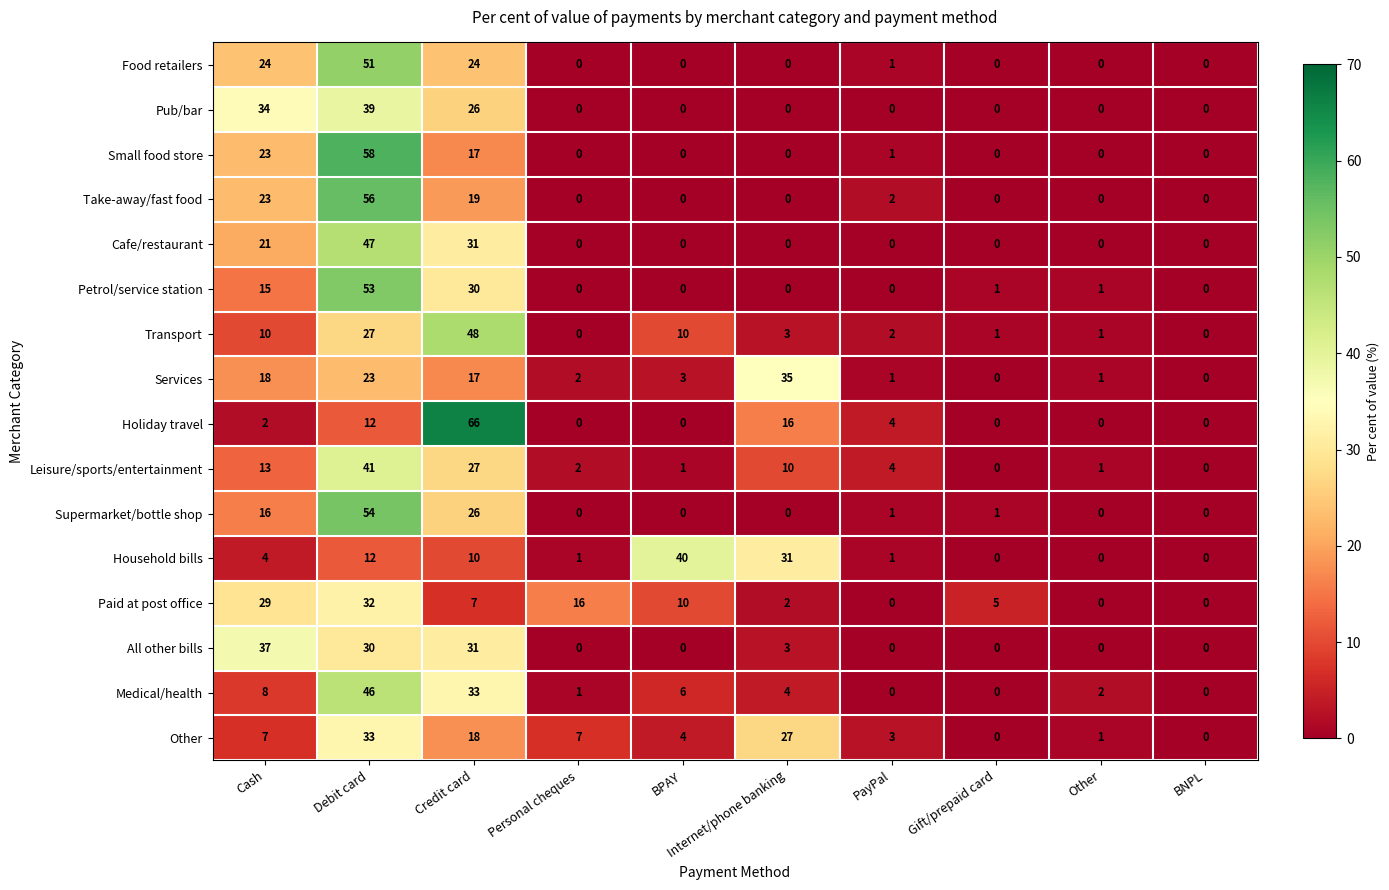

What is the difference between the maximum and minimum values in the Holiday travel series?

66